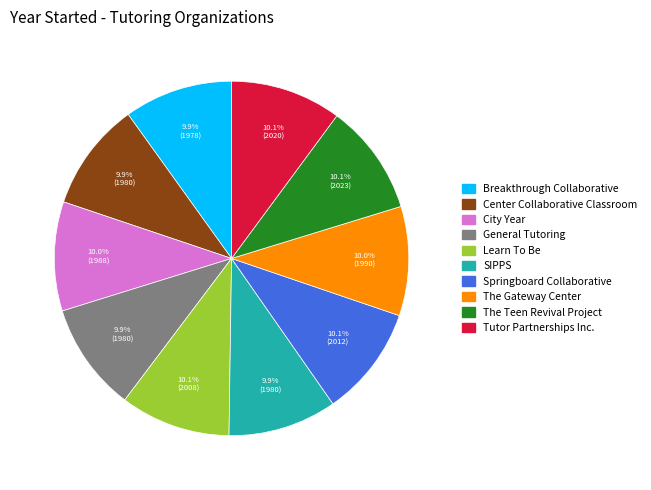

Is there any slice that represents more than half of the pie?

No